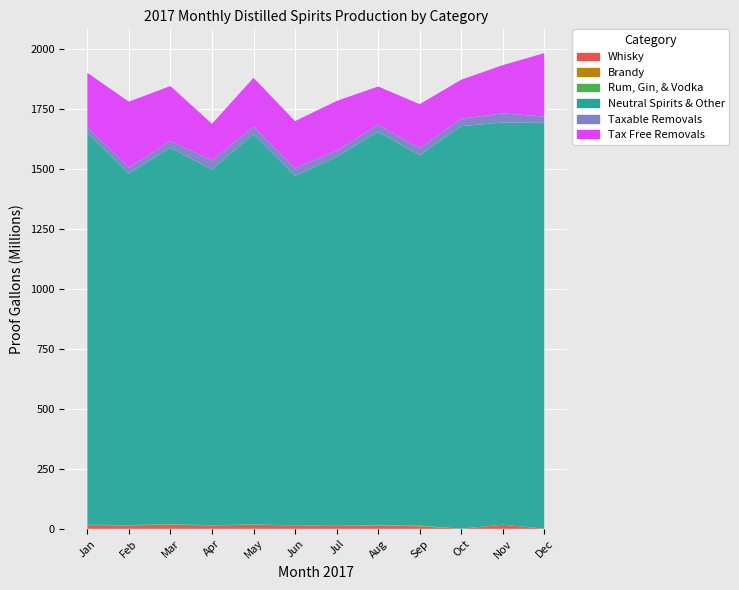

Reading right to left, transcribe all the data shown in this chart.

Whisky: December=0	November=17178778	October=0	September=10477572	August=13952107	July=11467892	June=14312109	May=16990865	April=14076178	March=17463904	February=14094899	January=15569570
Brandy: December=268618	November=0	October=0	September=1955287	August=1772313	July=165765	June=0	May=463223	April=159308	March=1138754	February=1010533	January=644945
Rum, Gin, & Vodka: December=607024	November=0	October=600721	September=611635	August=779238	July=708195	June=0	May=823110	April=511548	March=617974	February=560401	January=701610
Neutral Spirits & Other: December=1692536119	November=1677930489	October=1678954837	September=1545983055	August=1639570258	July=1539415715	June=1457889845	May=1627740726	April=1484171114	March=1570332542	February=1466416973	January=1633946441
Taxable Removals: December=26318229	November=38084711	October=31257035	September=29464793	August=29346832	July=25069218	June=31488369	May=32058220	April=37479069	March=28228674	February=25031943	January=24840388
Tax Free Removals: December=264639036	November=201094090	October=162827011	September=182908564	August=159806791	July=207980590	June=197028280	May=203199603	April=153037055	March=229148809	February=274863664	January=226259147